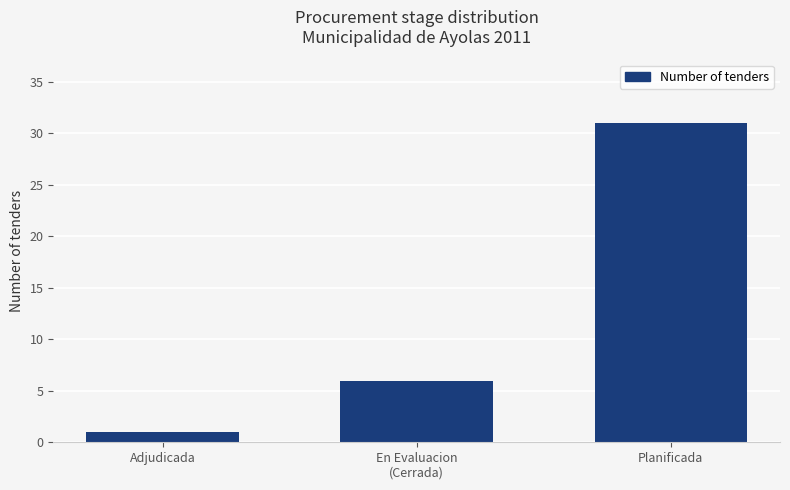

Reading left to right, extract all data points from this chart.

Adjudicada=1	En Evaluacion
(Cerrada)=6	Planificada=31